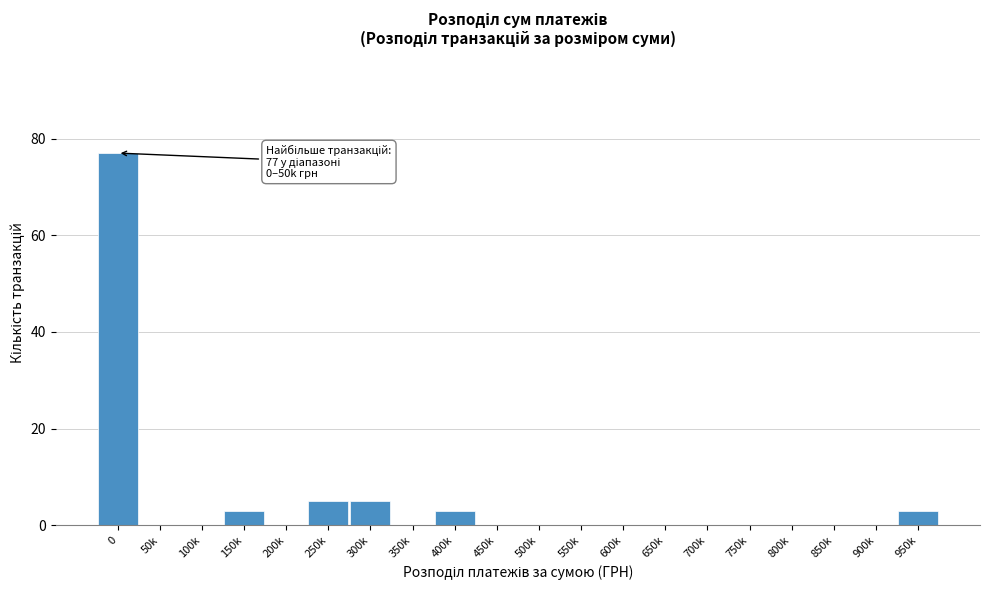

Reading right to left, extract all data points from this chart.

950k=3	900k=0	850k=0	800k=0	750k=0	700k=0	650k=0	600k=0	550k=0	500k=0	450k=0	400k=3	350k=0	300k=5	250k=5	200k=0	150k=3	100k=0	50k=0	0=77